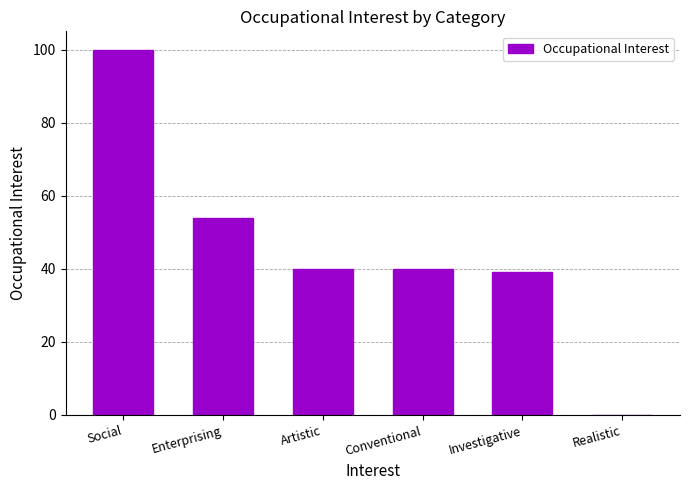

What is the approximate value at Artistic, to the nearest 50?

50